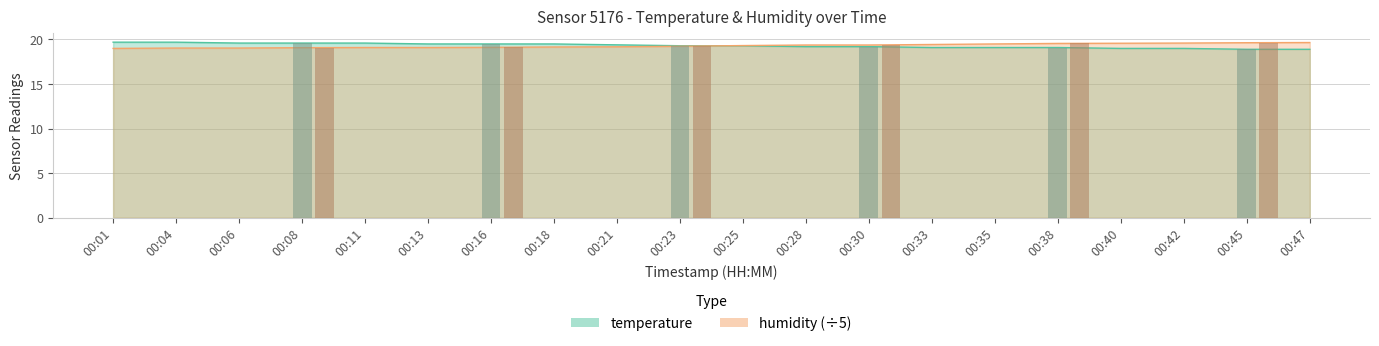

Reading right to left, transcribe all the data shown in this chart.

temperature: 18.9	18.9	19.0	19.0	19.1	19.1	19.1	19.2	19.2	19.3	19.3	19.4	19.5	19.5	19.5	19.6	19.6	19.6	19.7	19.7
humidity: 19.7	19.6	19.6	19.6	19.6	19.5	19.4	19.4	19.4	19.3	19.2	19.2	19.2	19.1	19.1	19.1	19.1	19.0	19.0	19.0